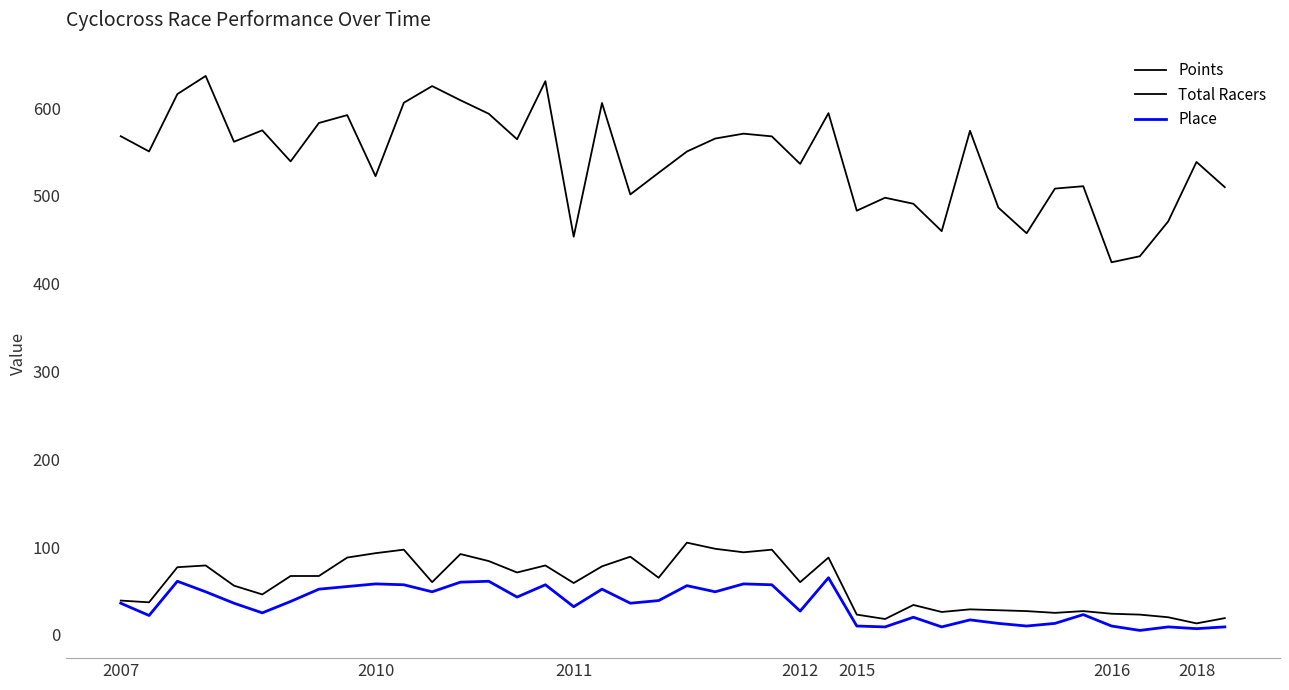

What is the minimum value for Place?

5.0